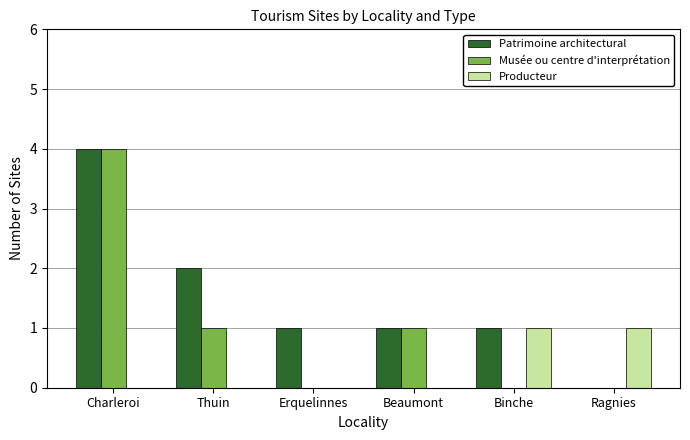

How many values in Patrimoine architectural are above zero?

5